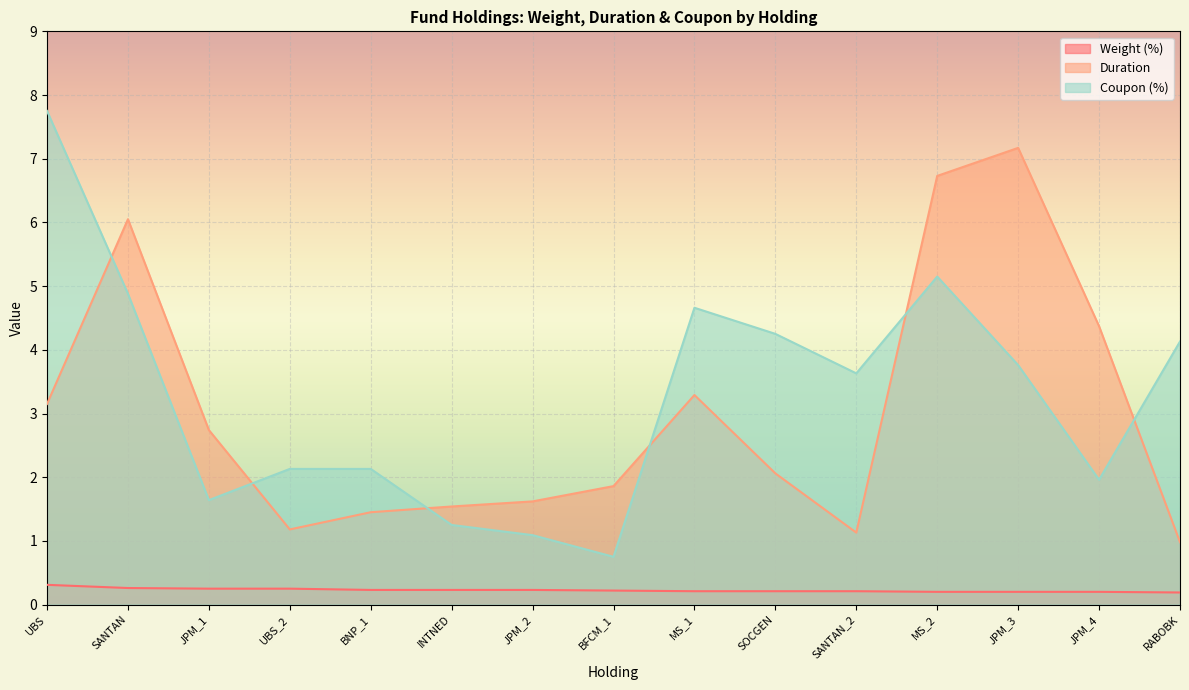

Reading left to right, transcribe all the data shown in this chart.

Weight (%): 0.3	0.3	0.2	0.2	0.2	0.2	0.2	0.2	0.2	0.2	0.2	0.2	0.2	0.2	0.2
Duration: 3.1	6.0	2.7	1.2	1.4	1.5	1.6	1.9	3.3	2.1	1.1	6.7	7.2	4.4	1.0
Coupon (%): 7.8	4.9	1.6	2.1	2.1	1.2	1.1	0.8	4.7	4.2	3.6	5.2	3.8	2.0	4.1